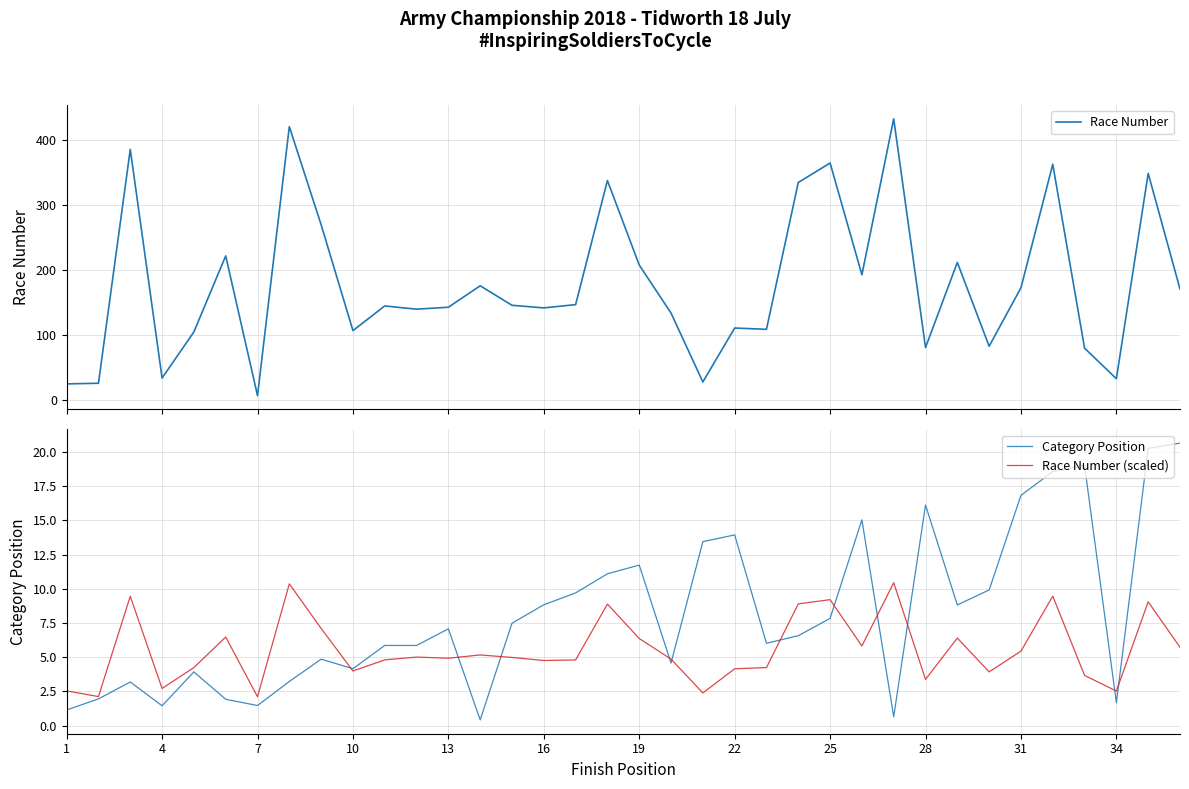

What is the maximum value for Category Position?

20.6